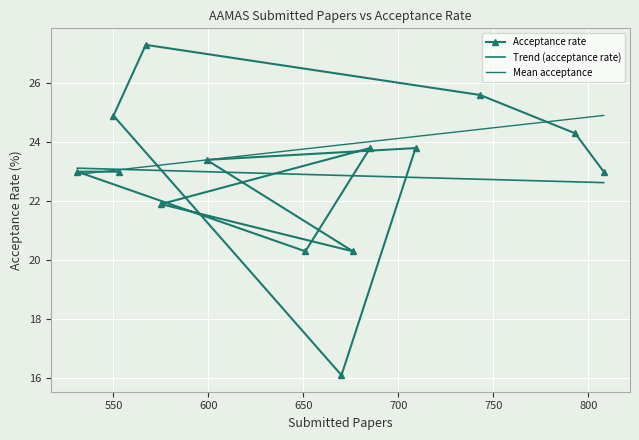

What is the minimum value for Acceptance rate?

16.1